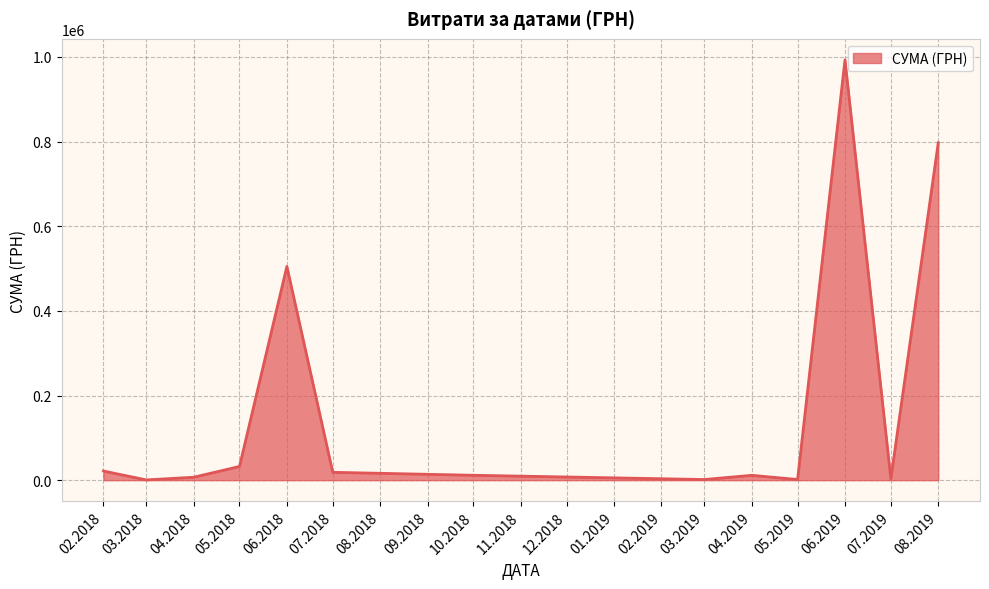

Which has a higher value, 05.2018 or 08.2019?

08.2019